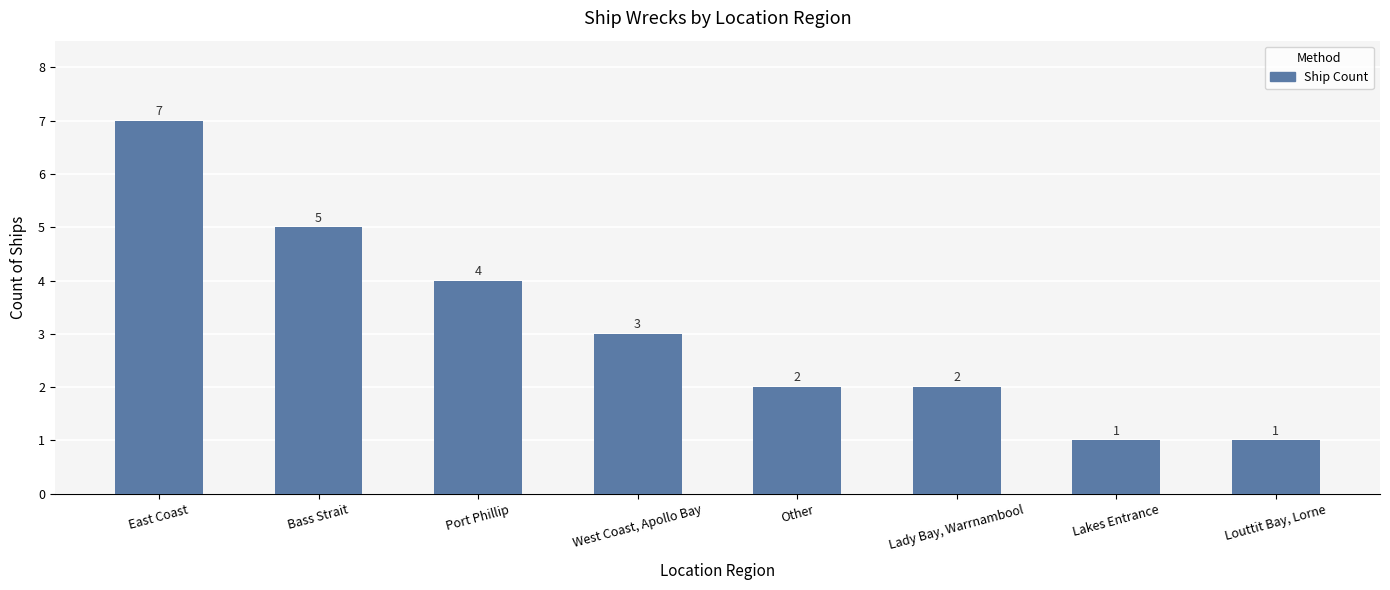

The value at Port Phillip is 6. True or false?

False